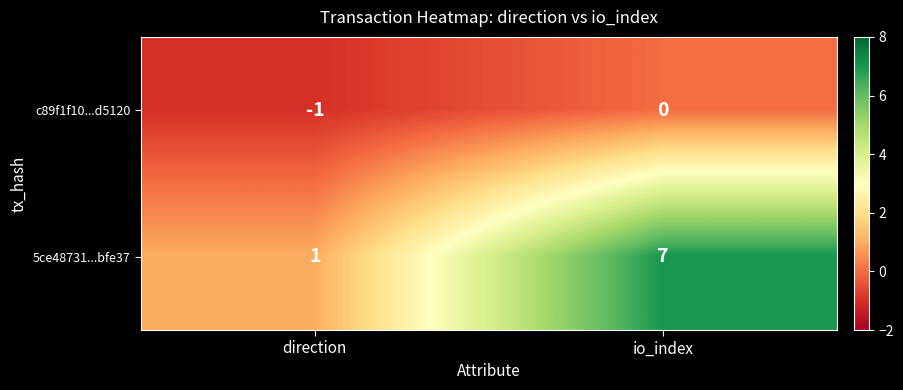

At how many categories does at least one series exceed 0?

2